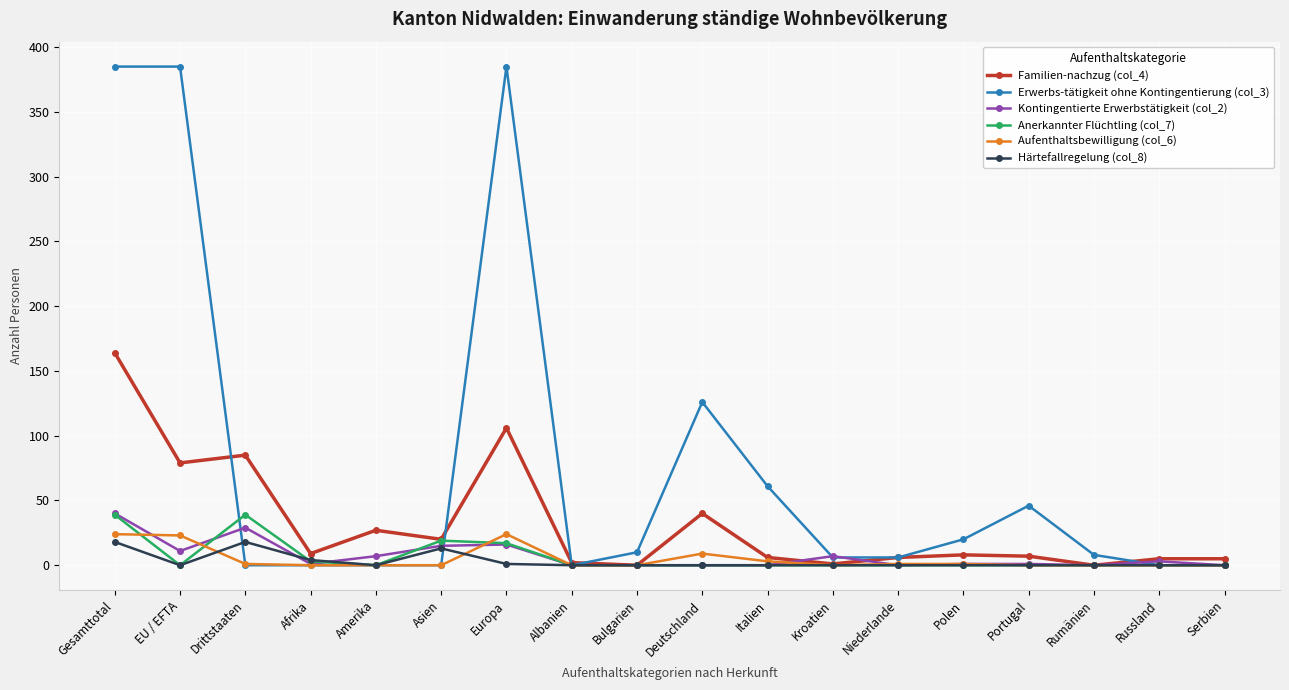

What is the difference between the highest and lowest values at Deutschland?

126